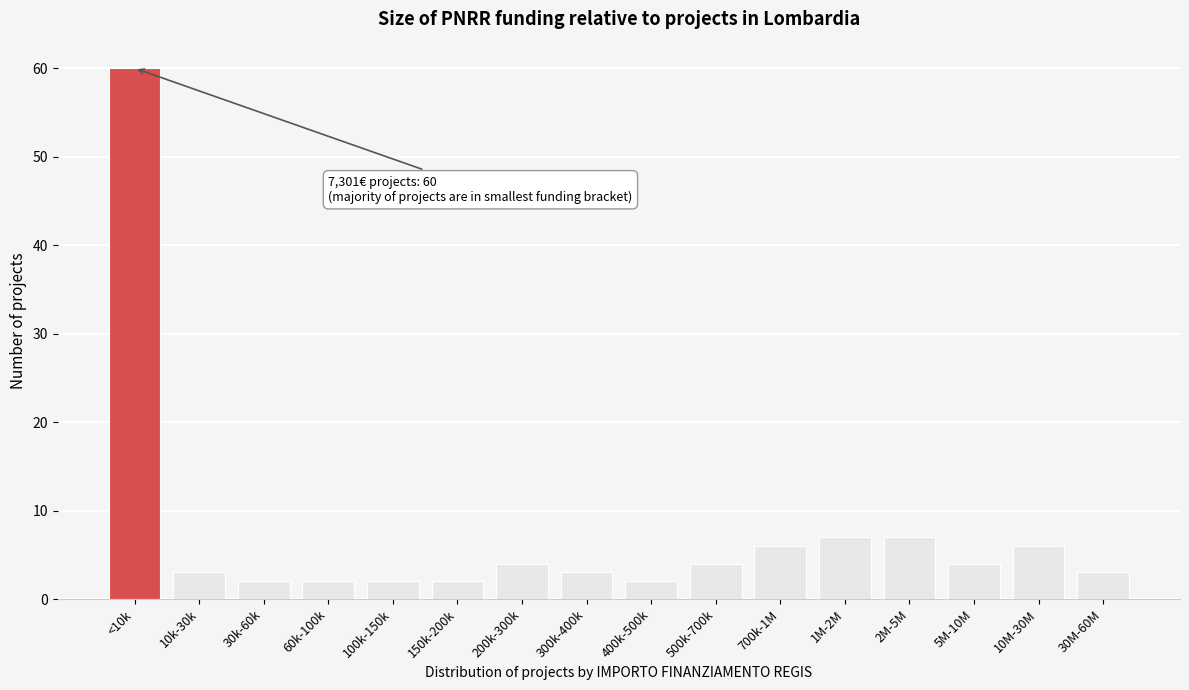

Reading left to right, extract all data points from this chart.

<10k=60	10k-30k=3	30k-60k=2	60k-100k=2	100k-150k=2	150k-200k=2	200k-300k=4	300k-400k=3	400k-500k=2	500k-700k=4	700k-1M=6	1M-2M=7	2M-5M=7	5M-10M=4	10M-30M=6	30M-60M=3